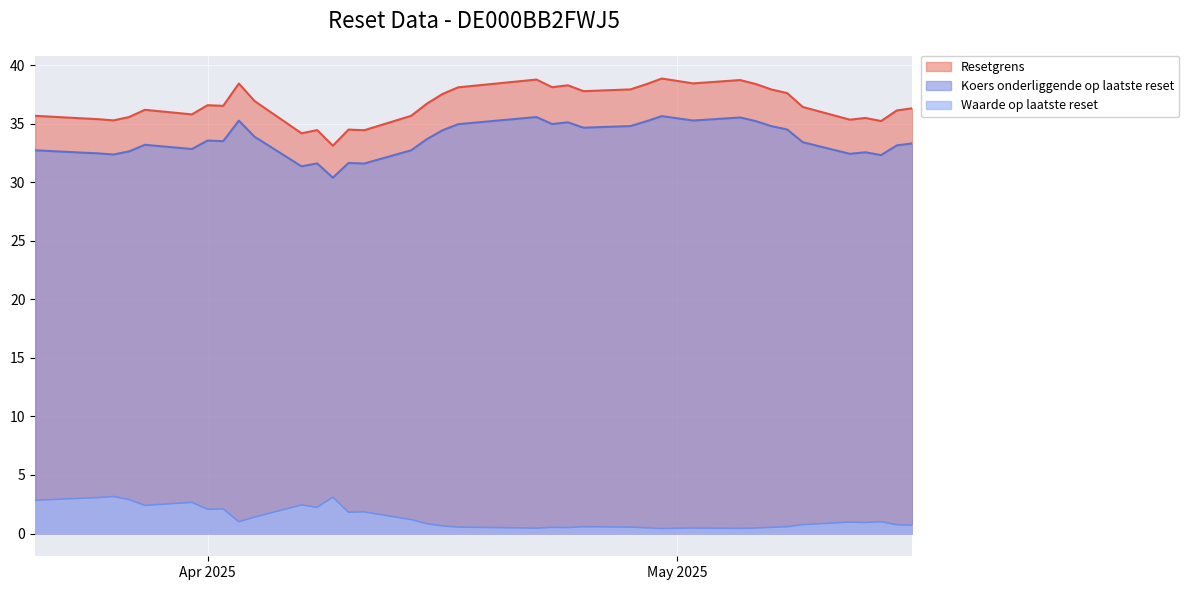

True or false: Resetgrens and Waarde op laatste reset cross at least once.

False